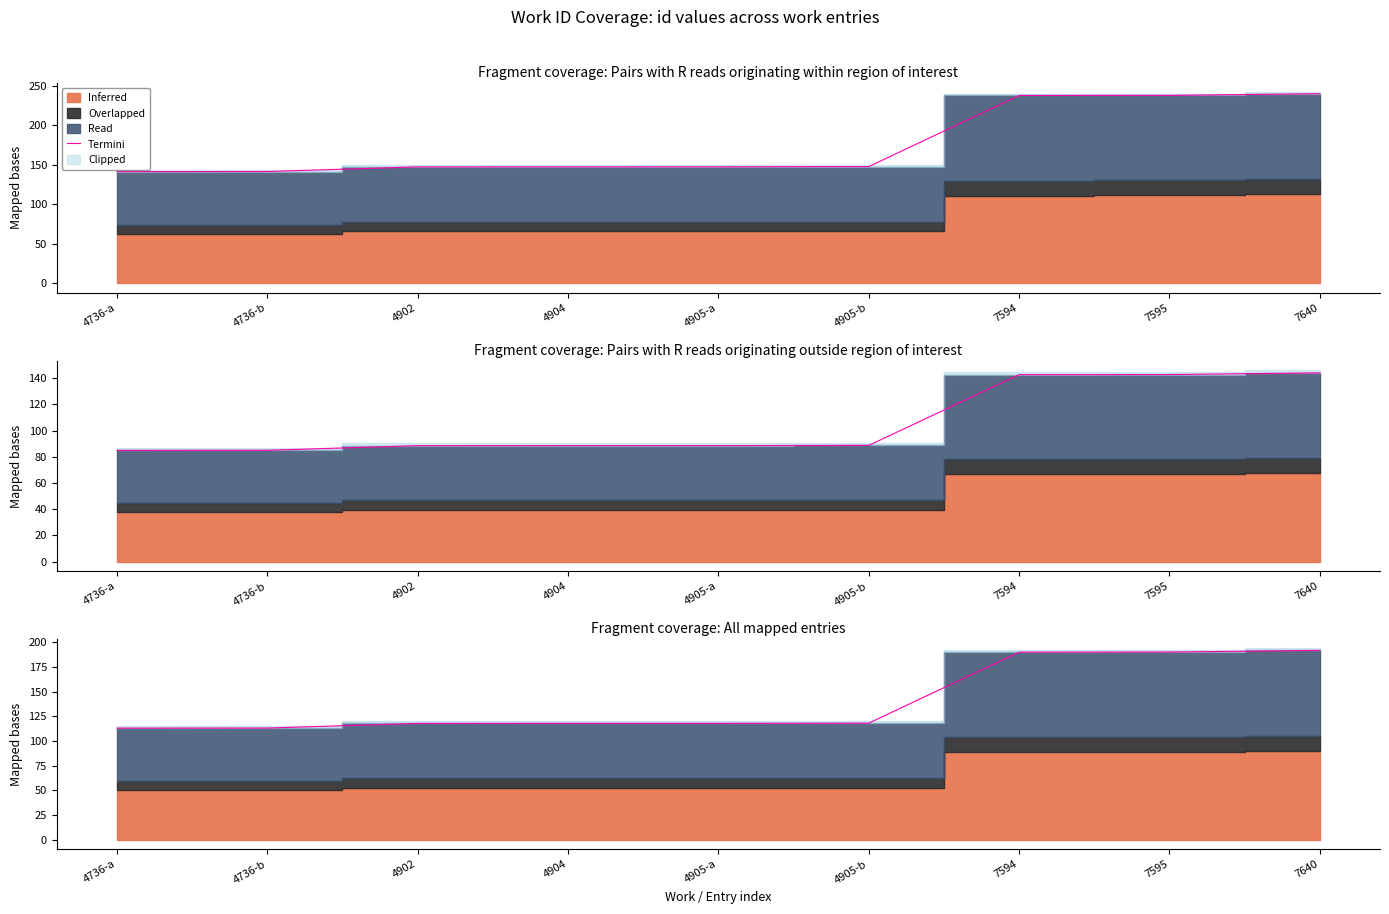

True or false: the data shows 188.0 at 4905-a.

False